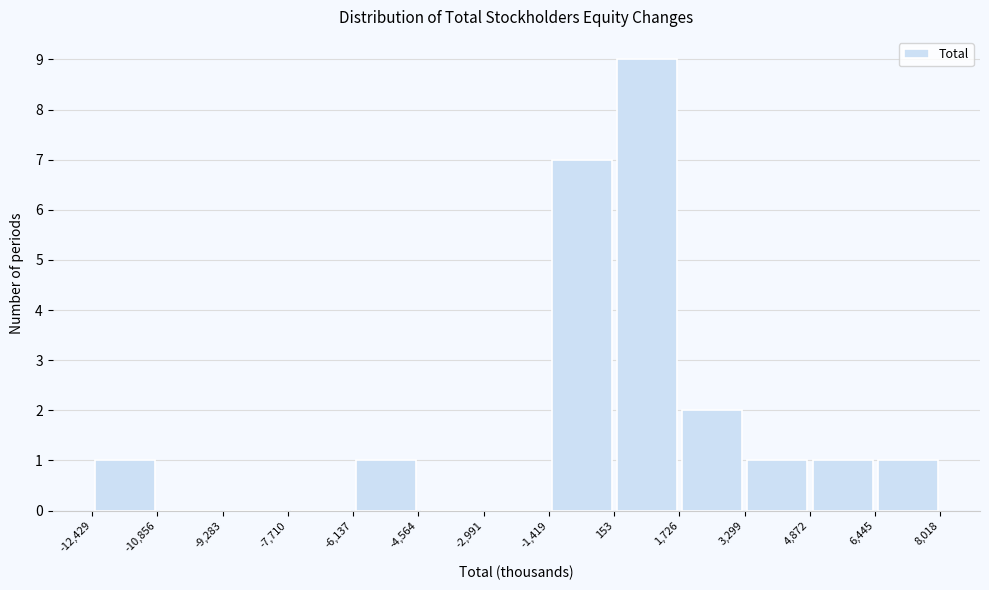

Reading left to right, list every bar in this chart as the range it spans on the x-axis followed by its height. The values are not printed on the chart, so give them approximately, as read against the axis.

-12,429 to -10,856: 1
-10,856 to -9,283: 0
-9,283 to -7,710: 0
-7,710 to -6,137: 0
-6,137 to -4,564: 1
-4,564 to -2,991: 0
-2,991 to -1,419: 0
-1,419 to 153: 7
153 to 1,726: 9
1,726 to 3,299: 2
3,299 to 4,872: 1
4,872 to 6,445: 1
6,445 to 8,018: 1